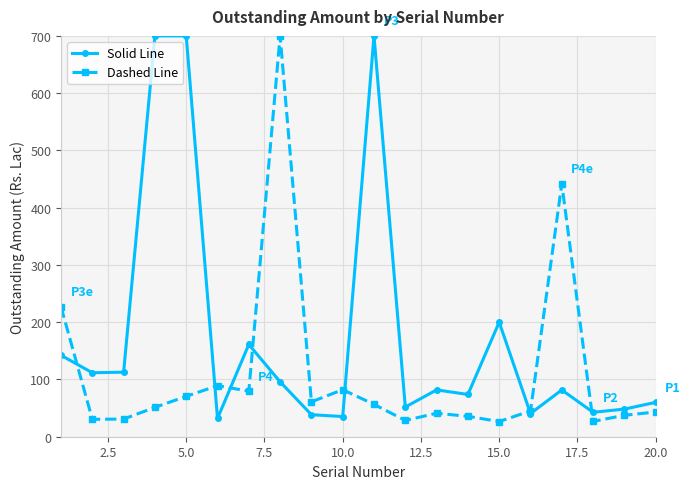

How many distinct data groups are displayed?

2